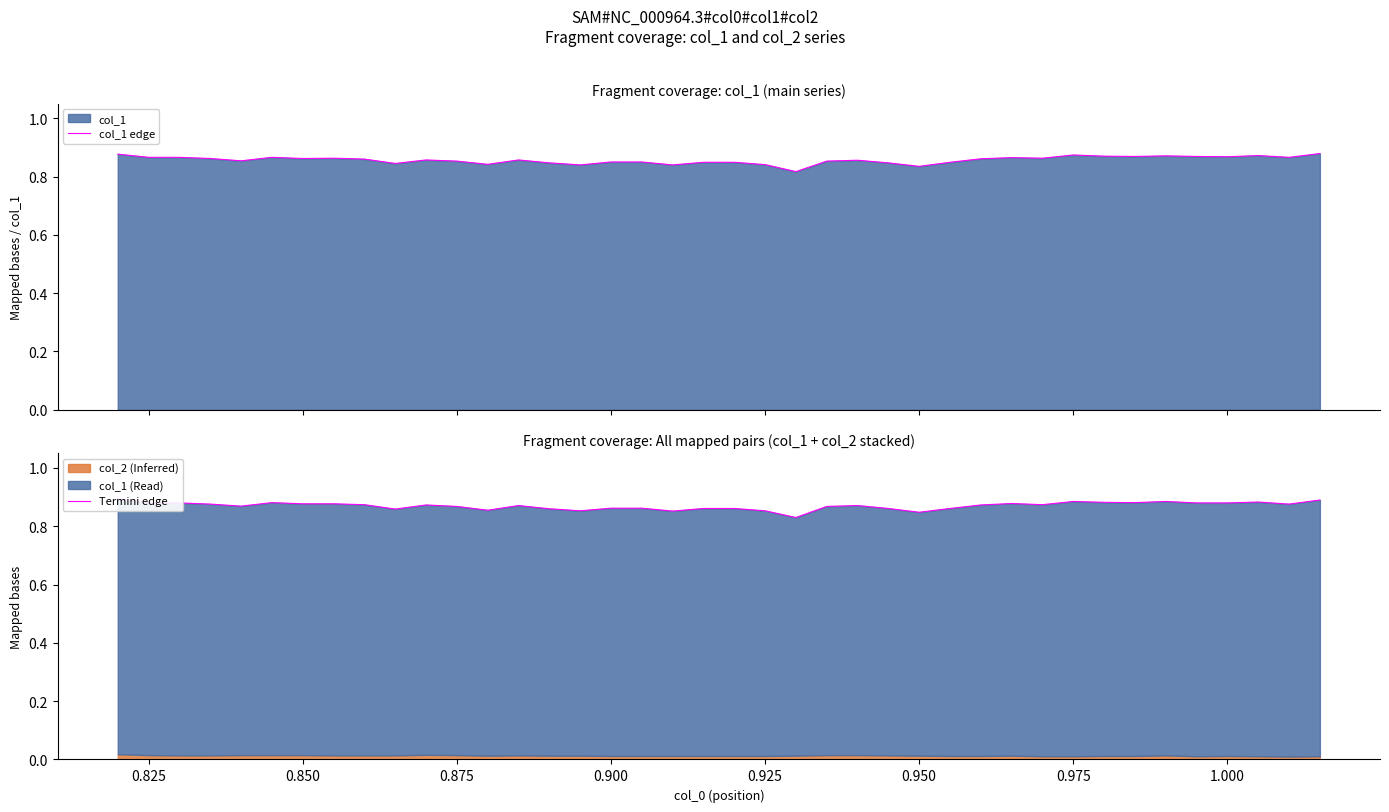

What is the difference between the maximum and minimum values in the col_1 edge series?

0.1